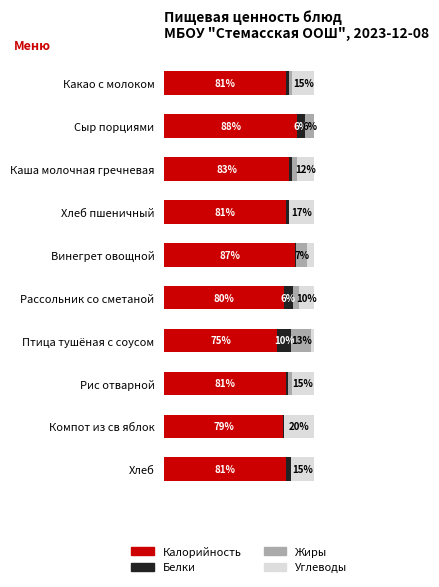

What are all the series names shown in the legend?

Калорийность, Белки, Жиры, Углеводы